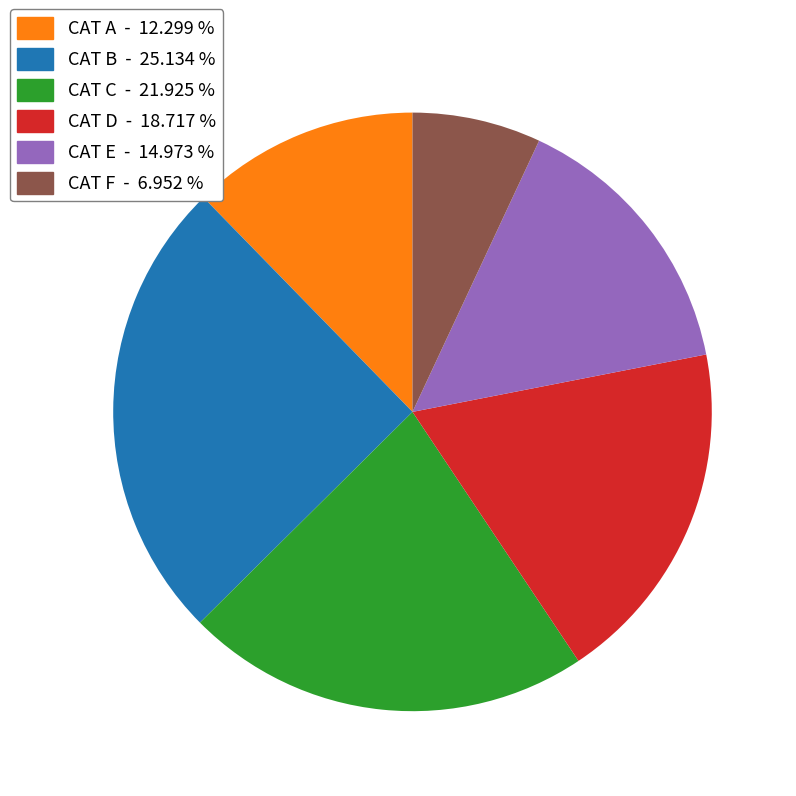

Is there a majority slice in this chart?

No